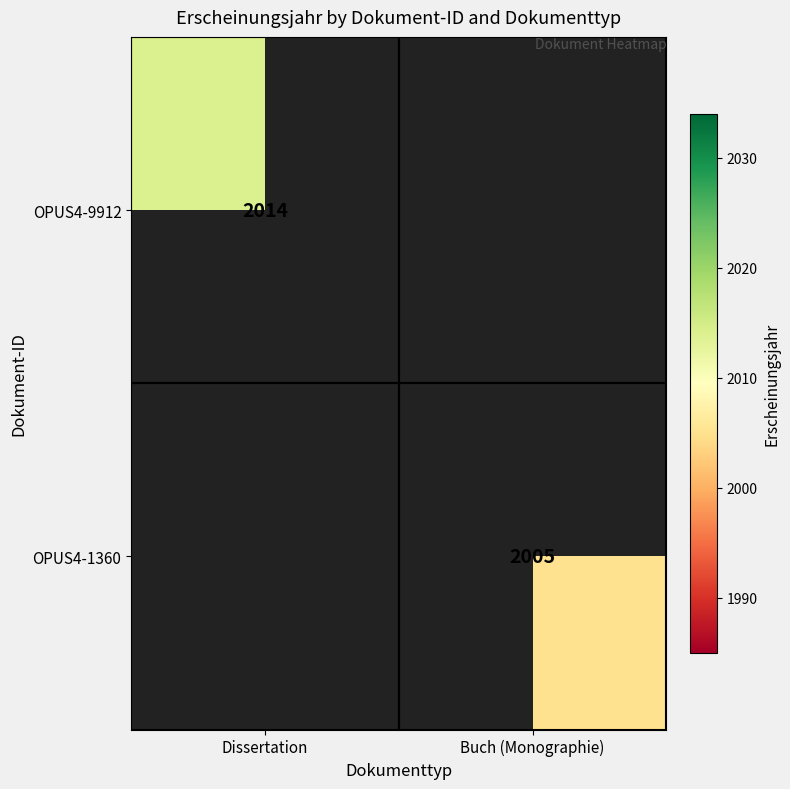

The value of OPUS4-9912 at Dissertation is 2014. True or false?

True